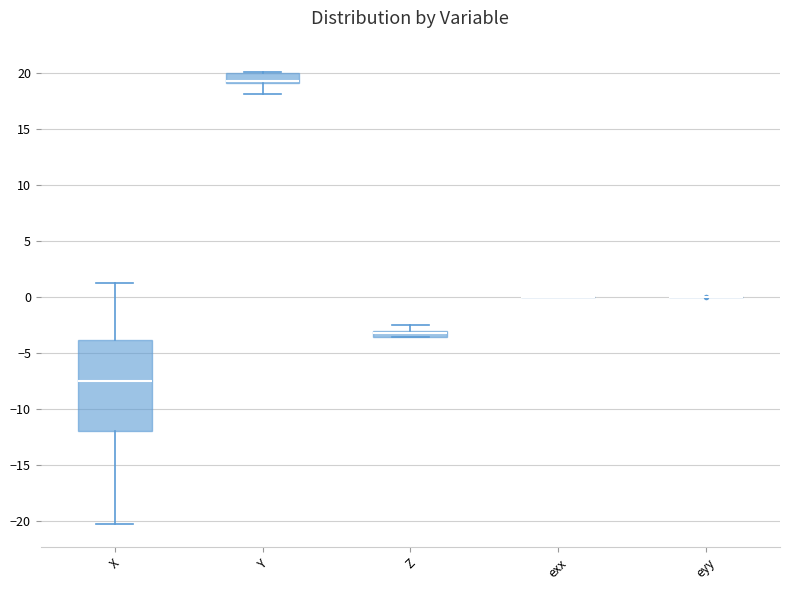

Which box is the tallest, from its lower edge to its upper edge?

X